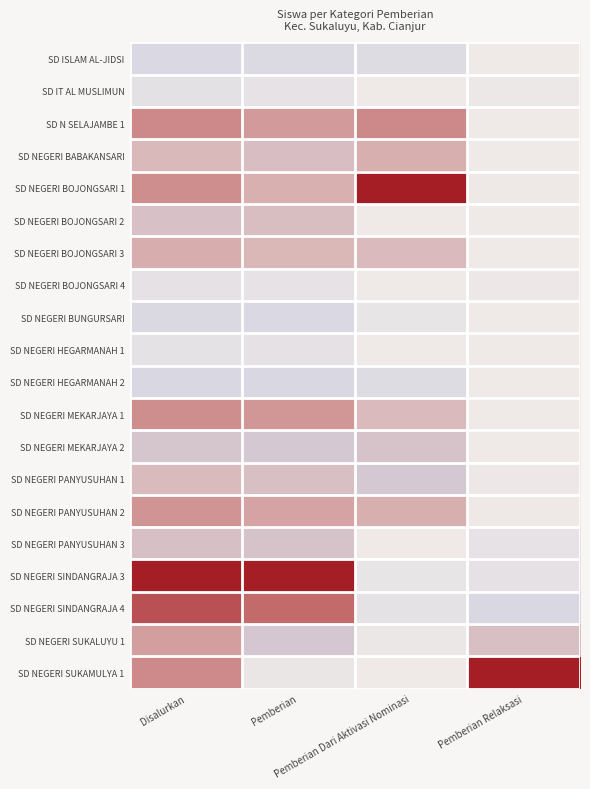

How many data points does each series have?

4